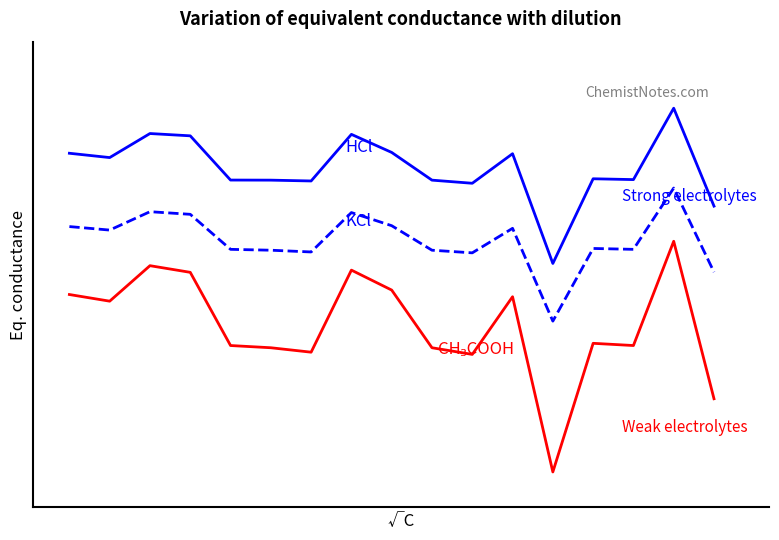

Does the chart have visible grid lines?

No